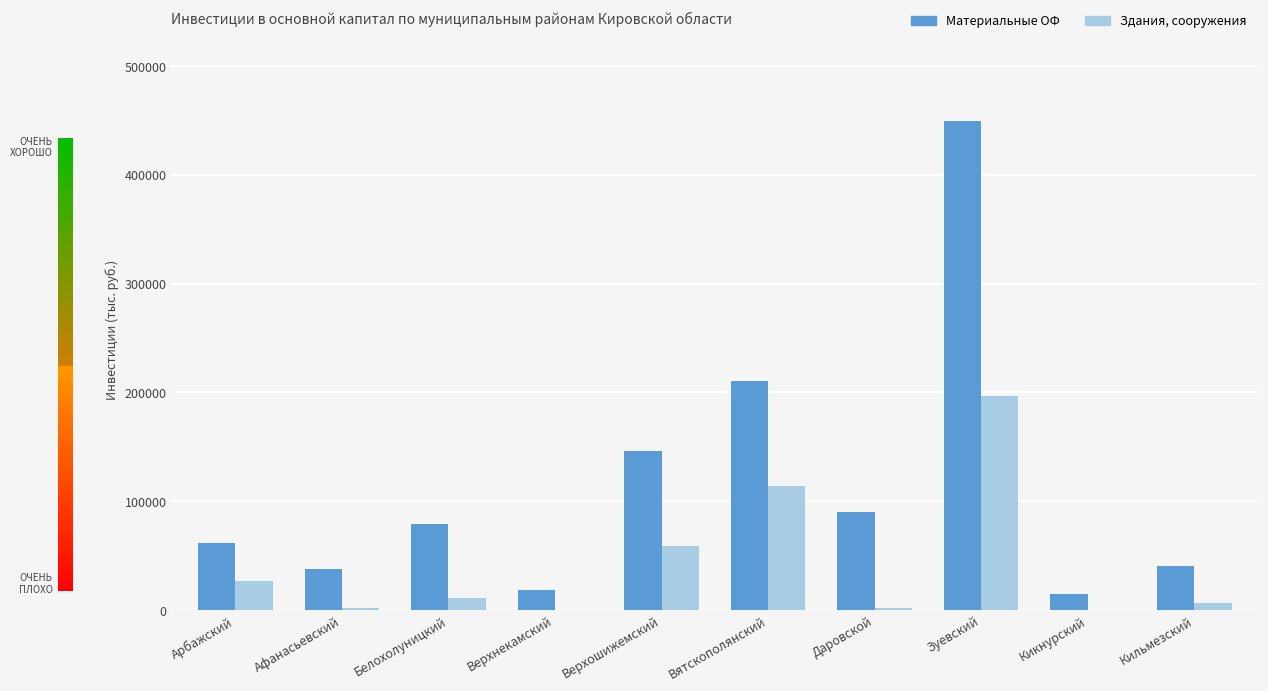

What is the difference between the maximum and minimum values in the Материальные ОФ series?

434485